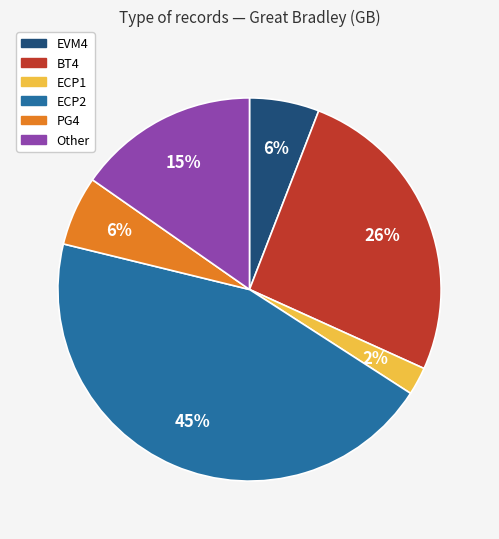

To the nearest percent, what is the average slice percentage?

17%